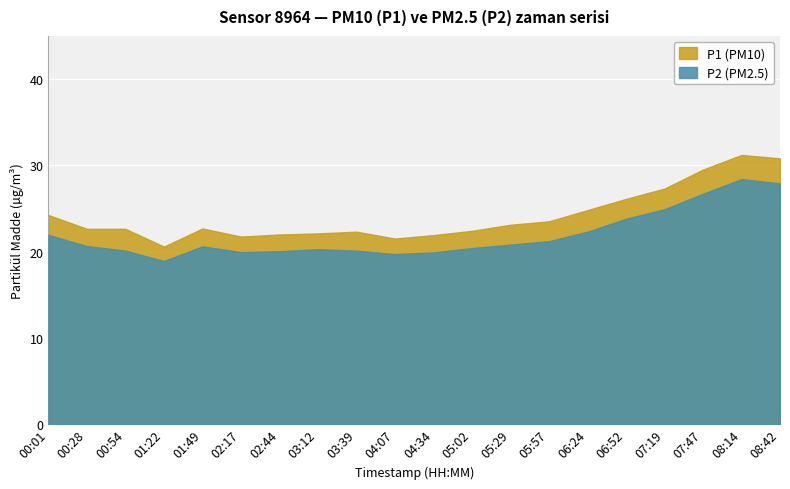

True or false: P1 and P2 intersect in this chart.

False